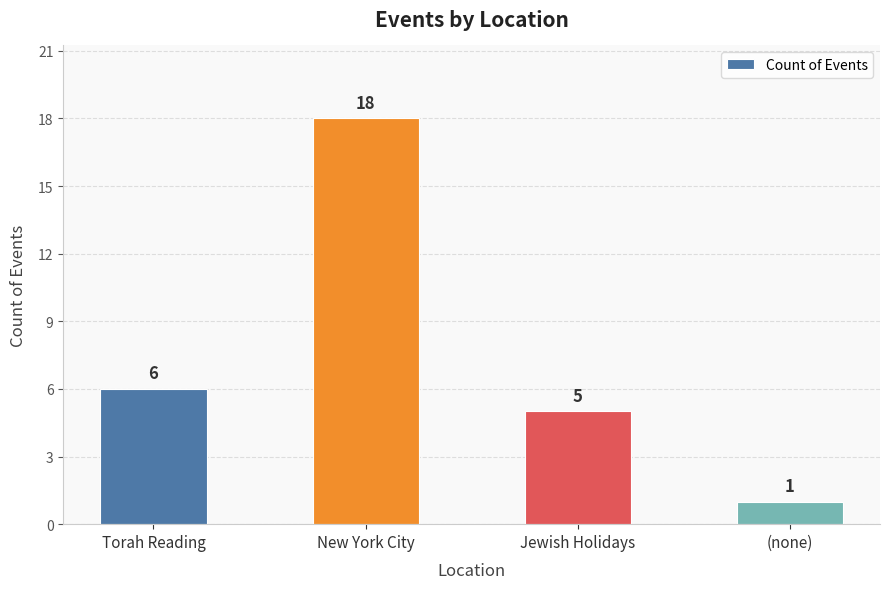

What is the maximum value shown in the chart?

18